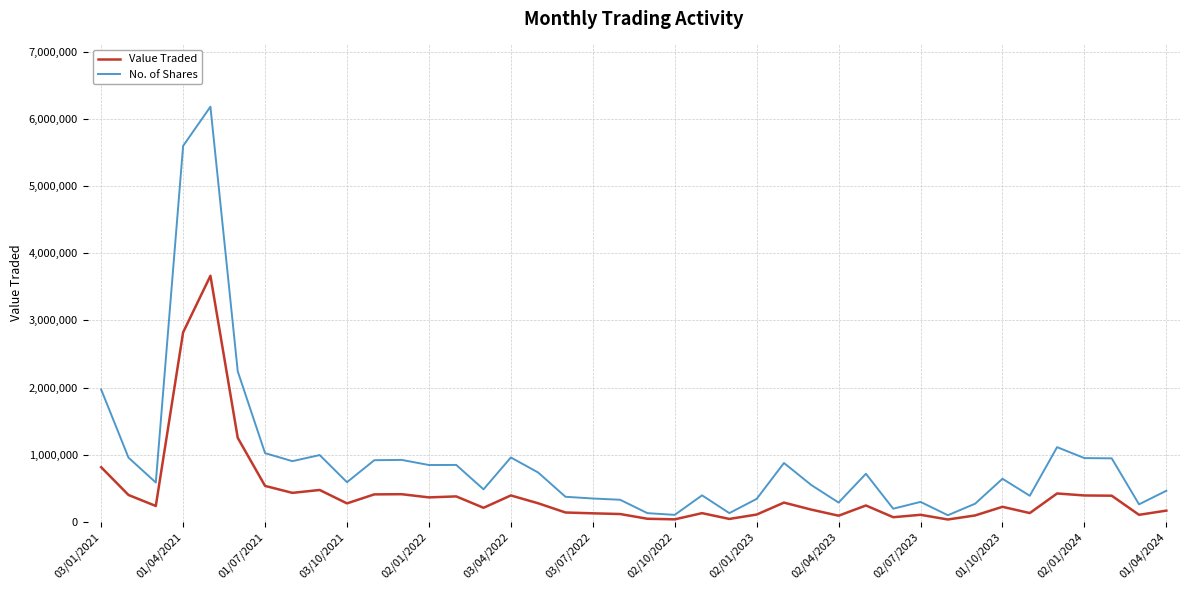

Rank the series by their average value, from highest to lowest.

No. of Shares, Value Traded